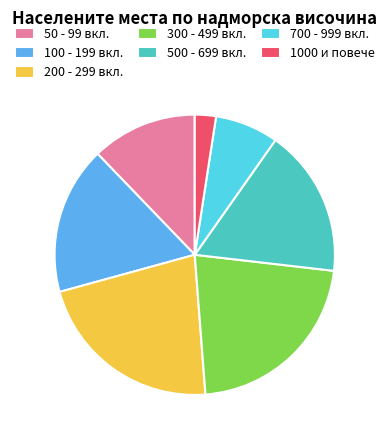

Which has a higher value, 700 - 999 вкл. or 500 - 699 вкл.?

500 - 699 вкл.